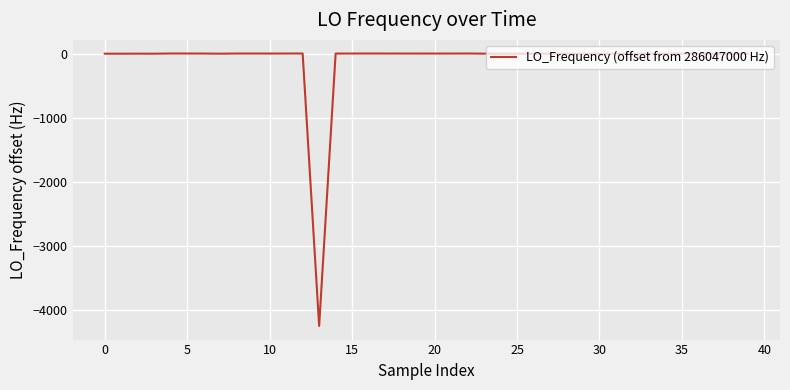

Does the chart have visible grid lines?

Yes